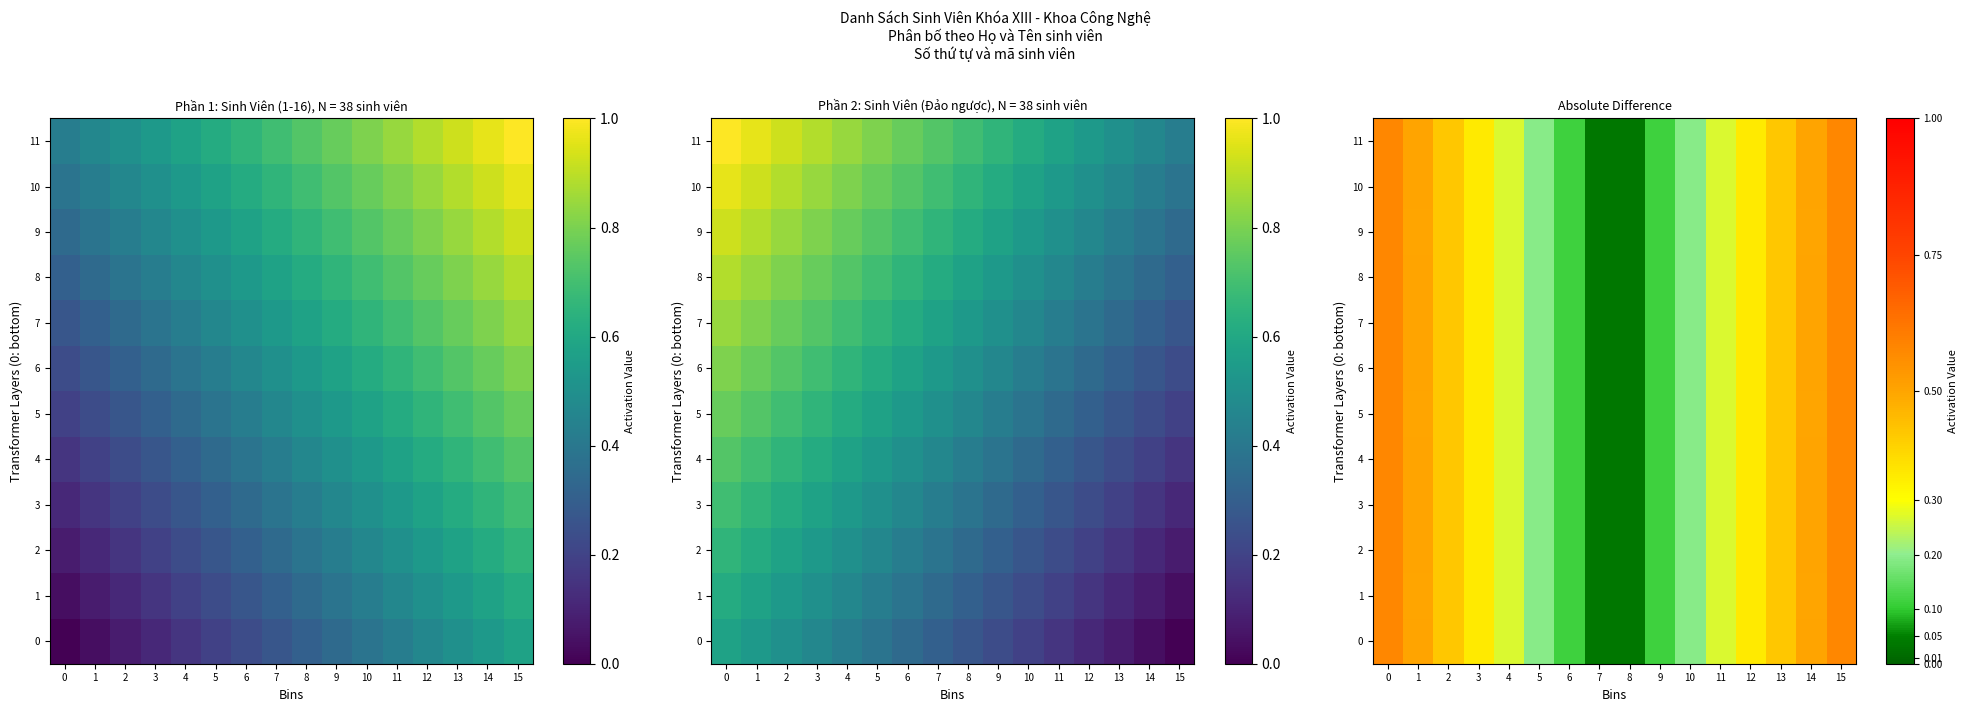

What is the average value of the 2 series?

0.3